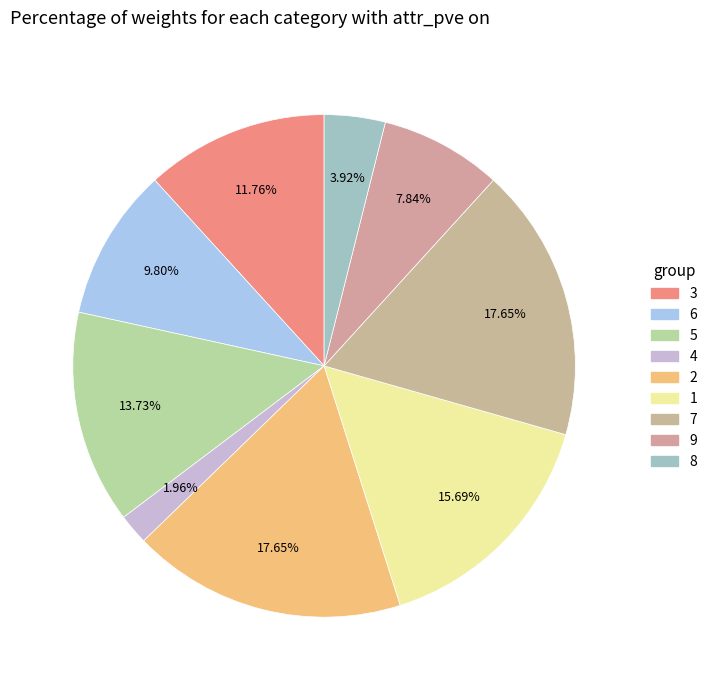

What percentage is the 4 slice, to the nearest percent?

2%